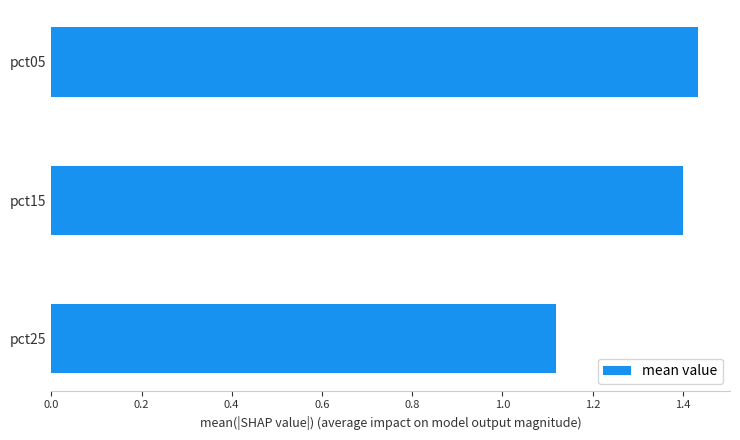

The chart shows a value of 1.4 at pct15. True or false?

True